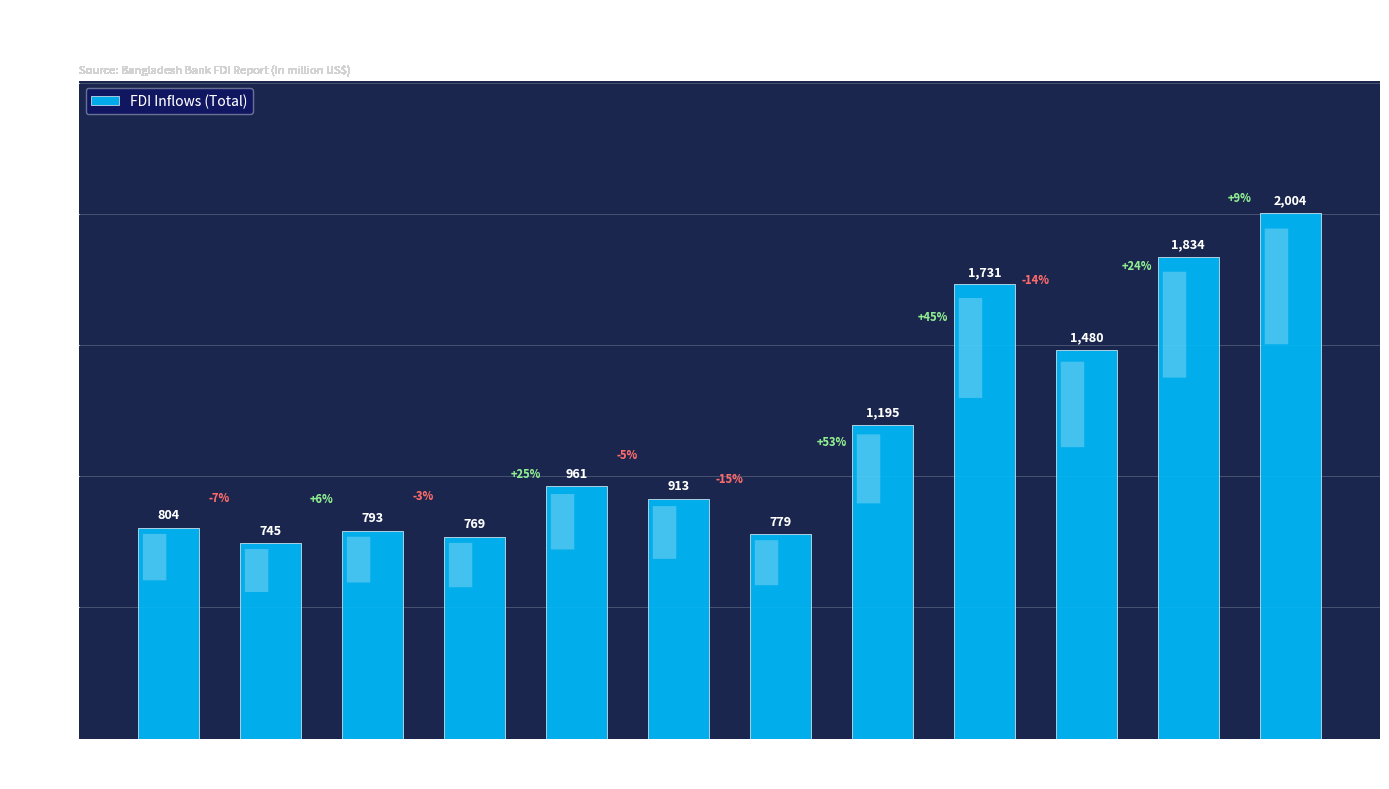

What is the difference between the maximum and minimum values?

1258.9